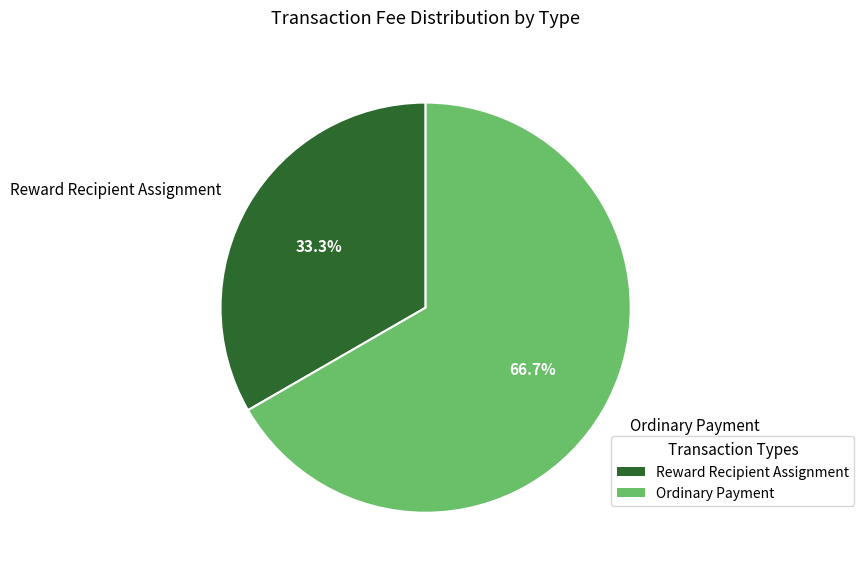

To the nearest percent, what is the average slice percentage?

50%